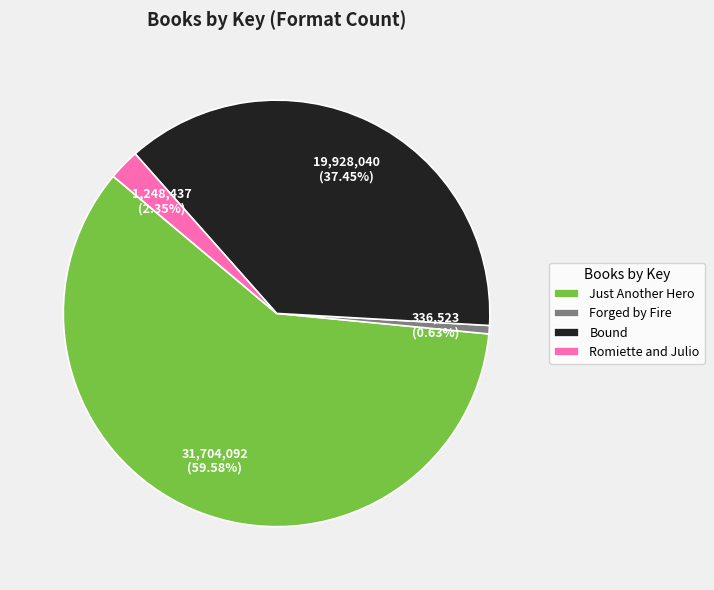

Is Bound the majority of the pie?

No